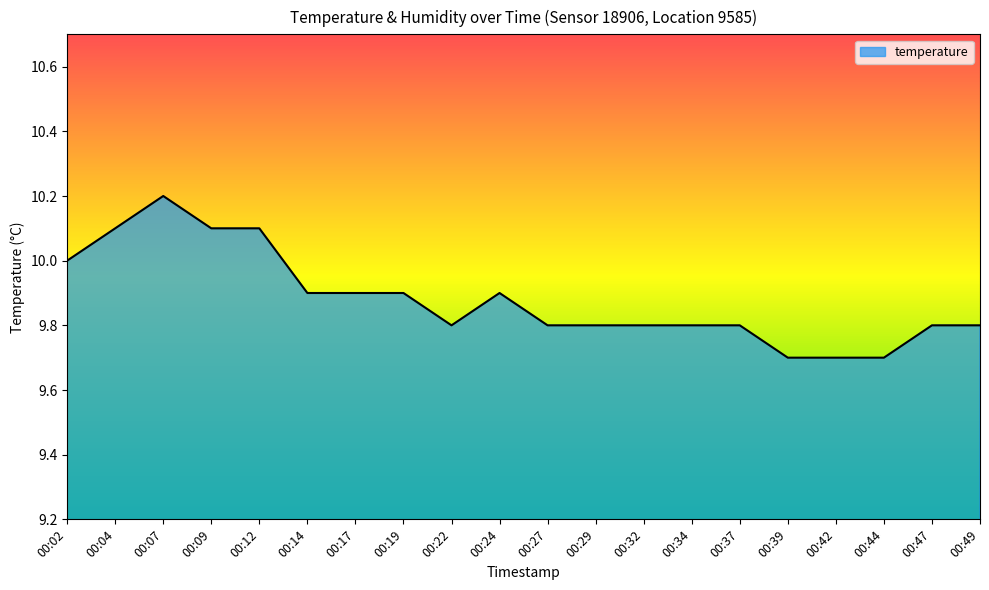

Does the chart have visible grid lines?

No